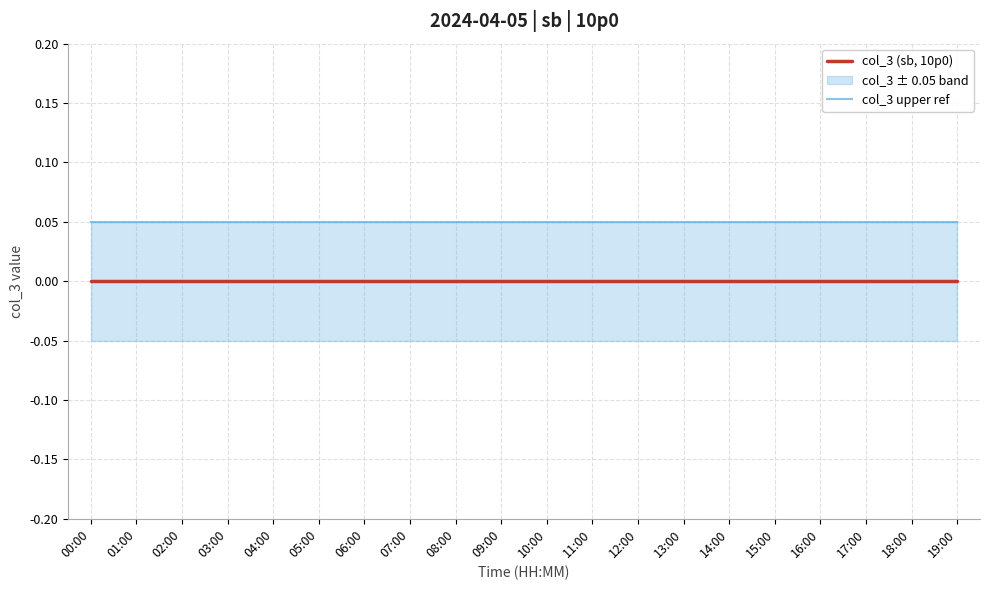

Is it true that col_3 upper ref equals 0.1 at 16:00?

True